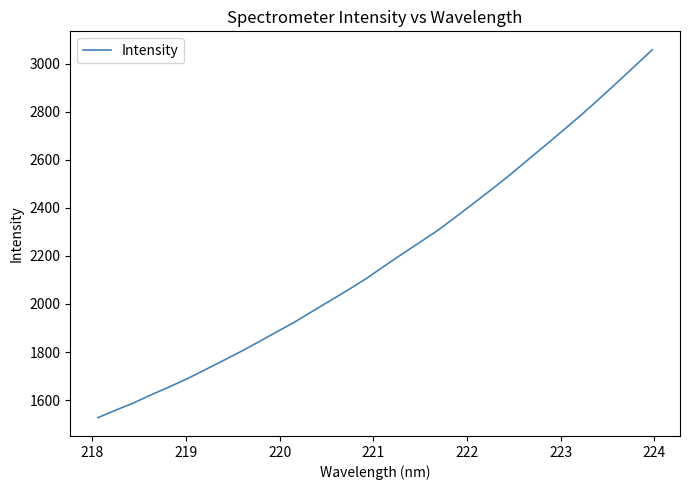

What is the difference between the maximum and minimum values?

1531.4